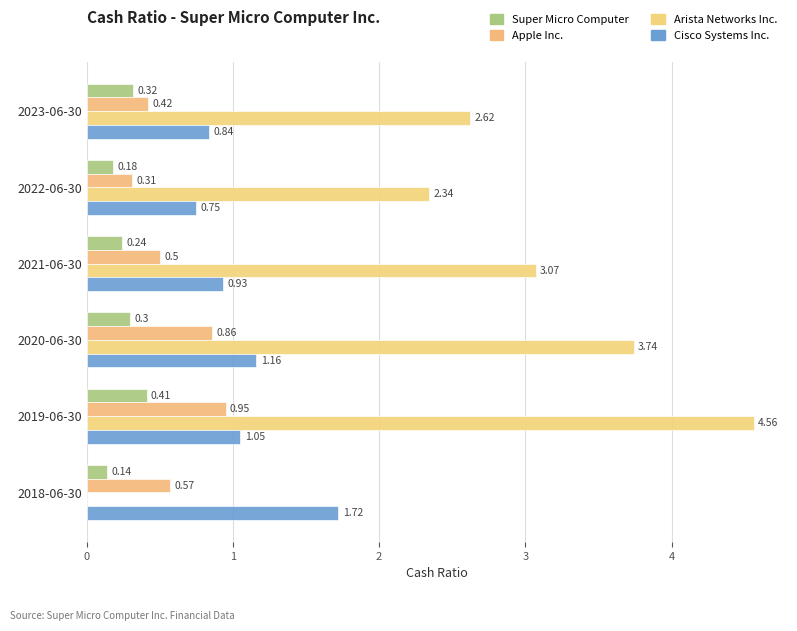

How many categories are shown in the chart?

6